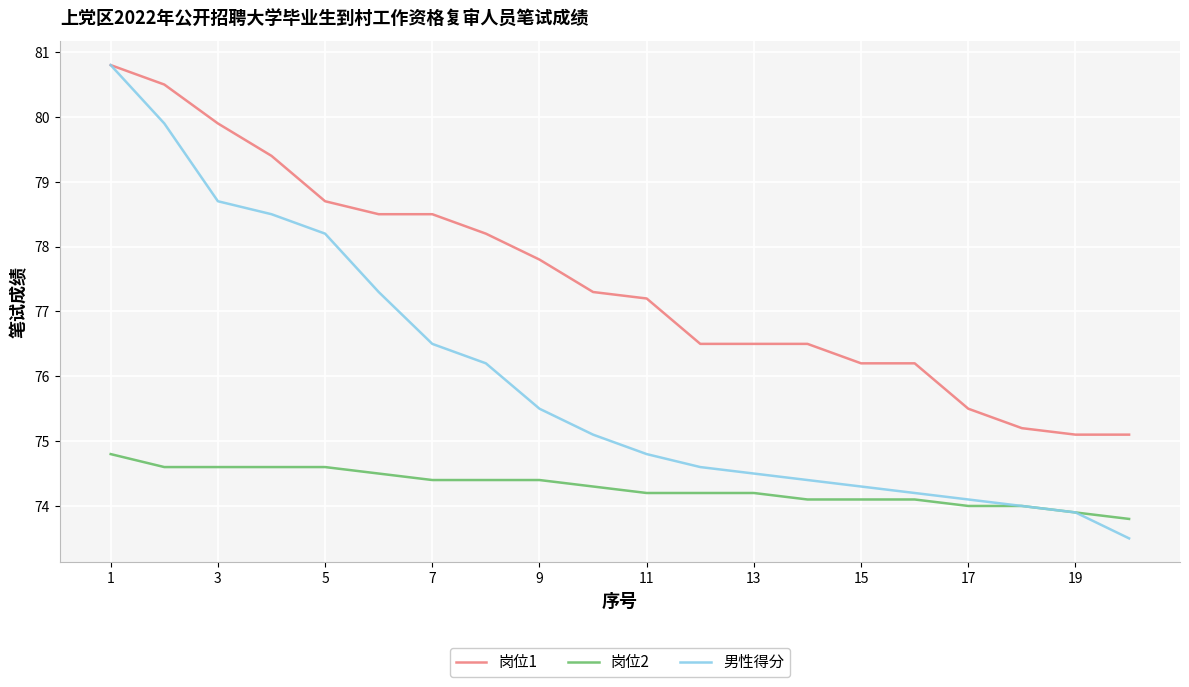

True or false: 岗位1 and 岗位2 intersect in this chart.

False